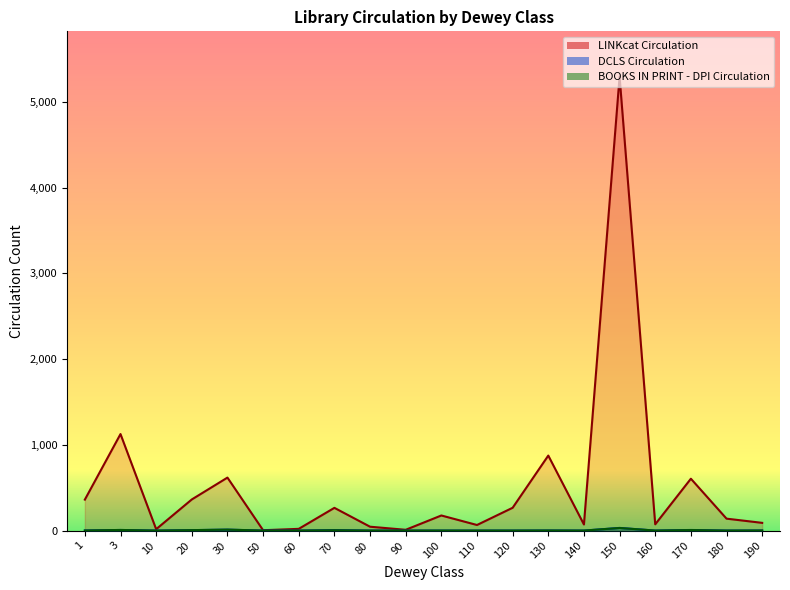

True or false: LINKcat Circulation has a value of 47 at 160.

False